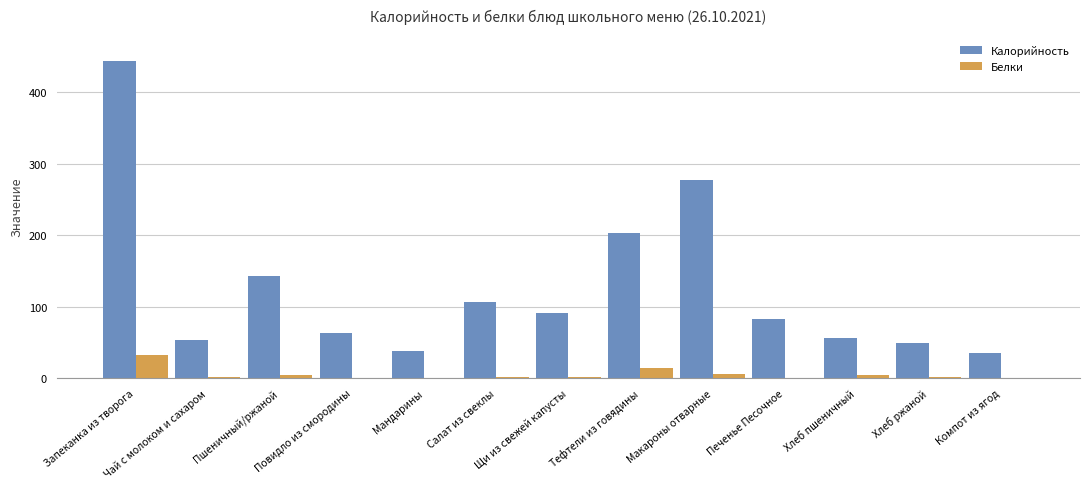

Which series has the largest total across all categories?

Калорийность